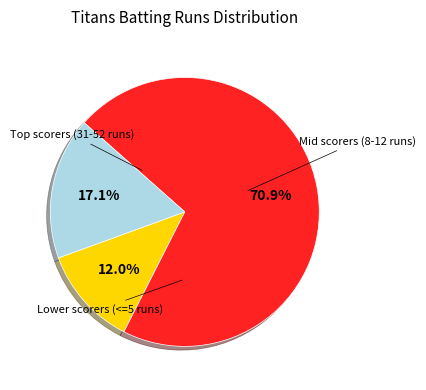

Count the number of slices in the pie.

3